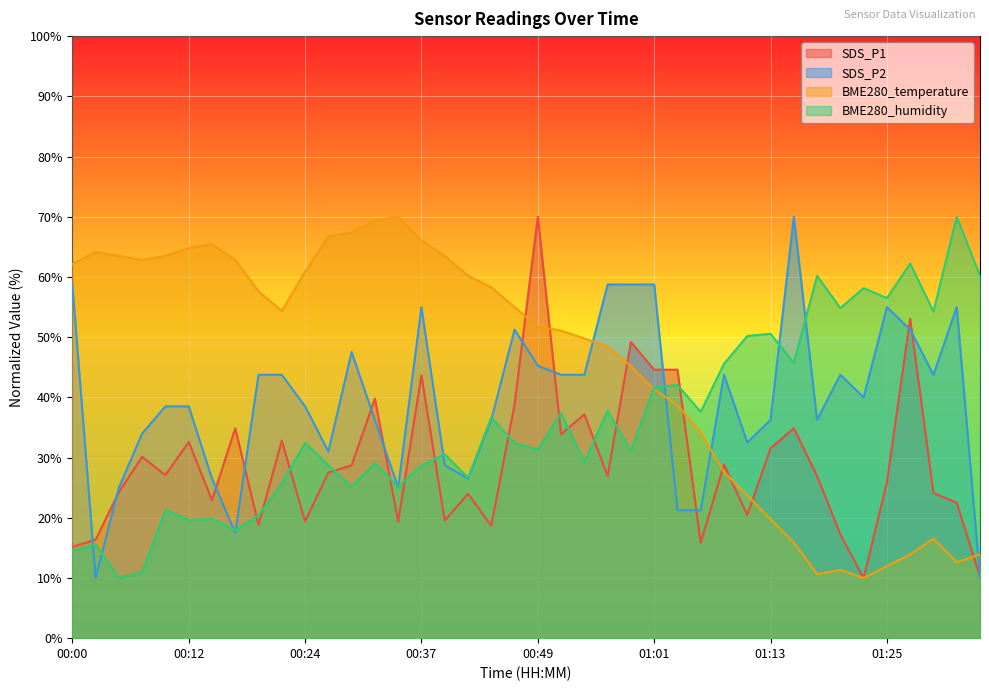

What position from the left is 01:01?

26